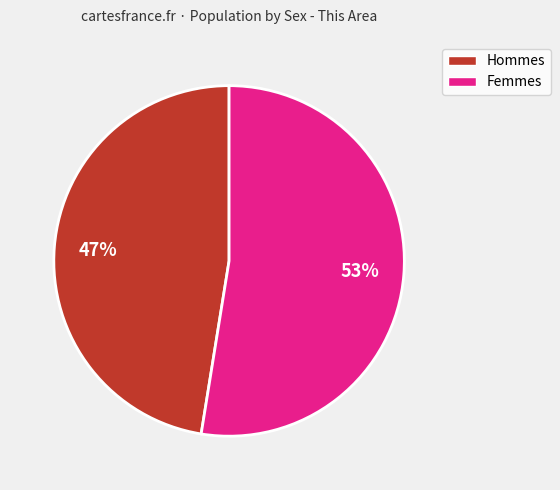

Is there any slice that represents more than half of the pie?

Yes